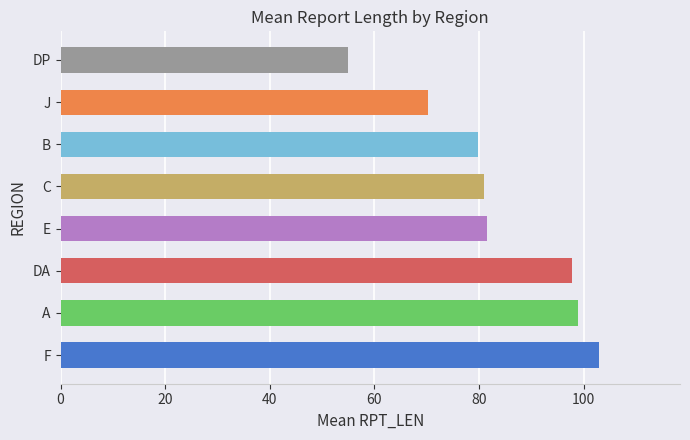

How many data points does each series have?

8